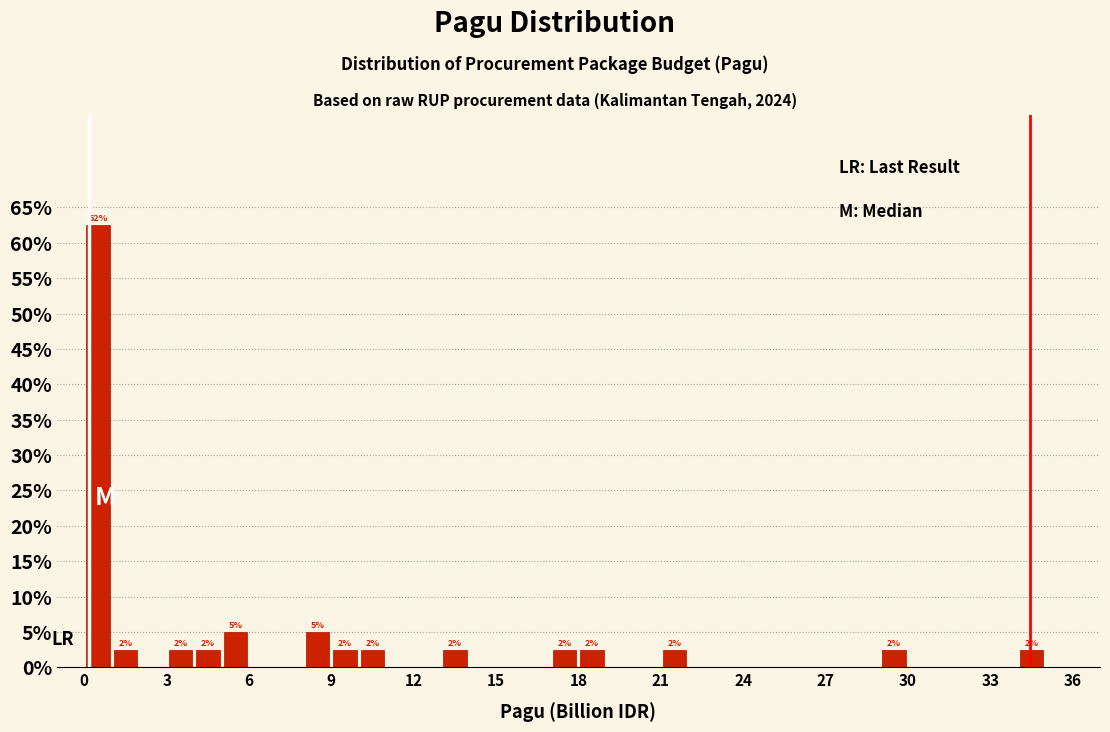

Around what value on the x-axis is the tallest bar? Give the approximate position of its centre, as read against the axis.

0.5